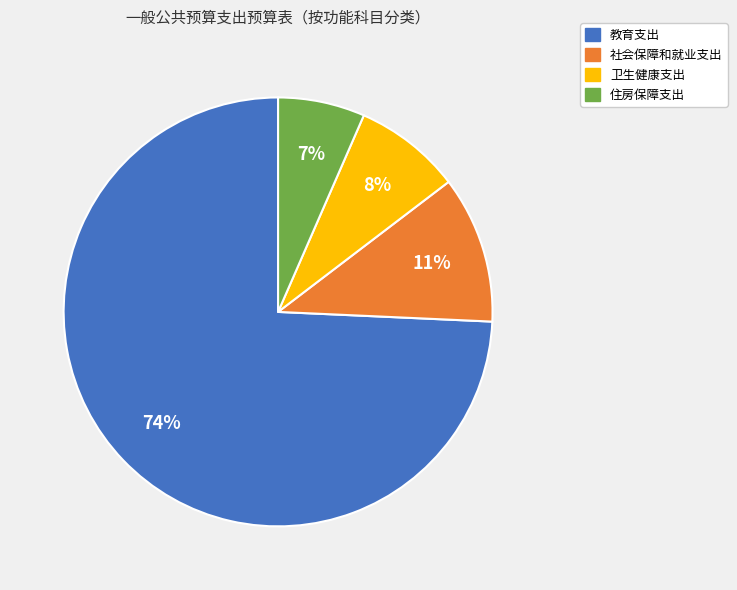

Rank the categories by value from lowest to highest.

住房保障支出, 卫生健康支出, 社会保障和就业支出, 教育支出